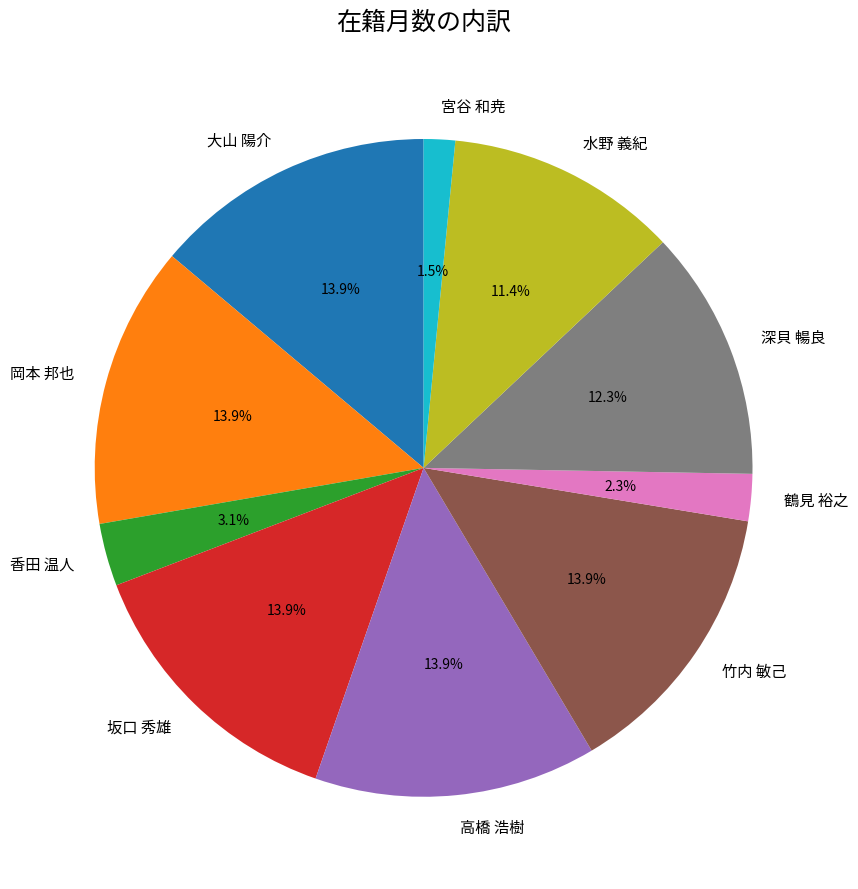

Does any single category account for the majority?

No